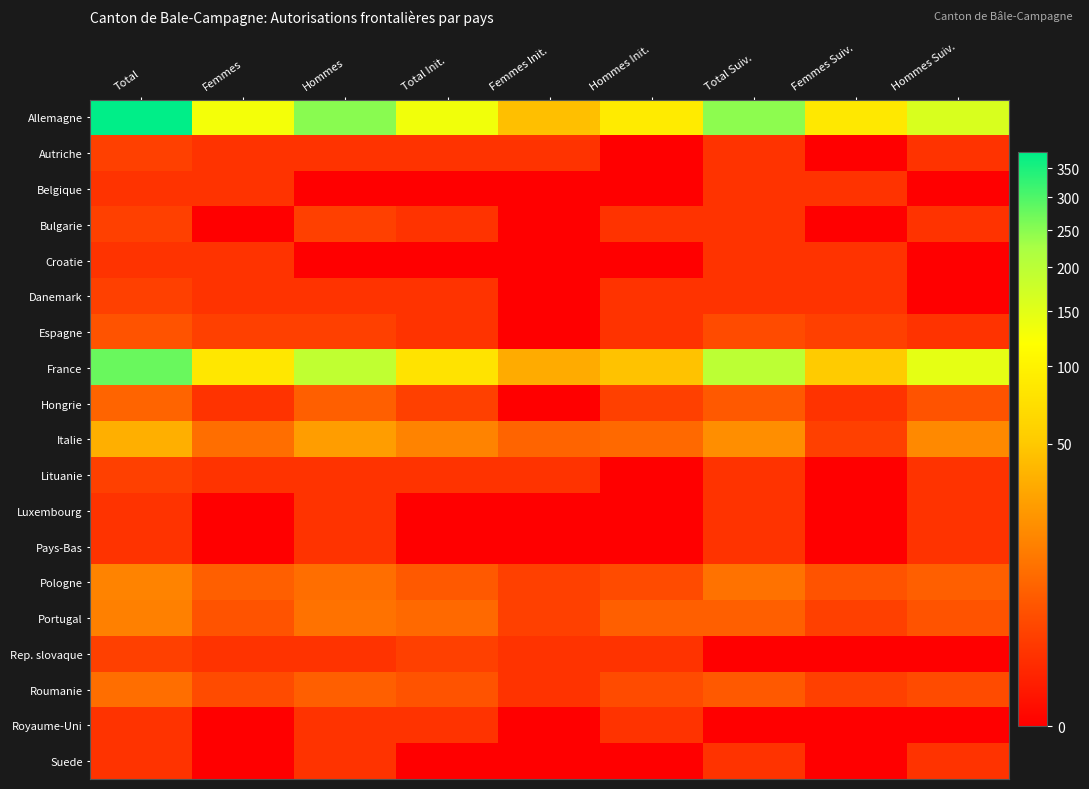

At how many categories does at least one series exceed 74?

8